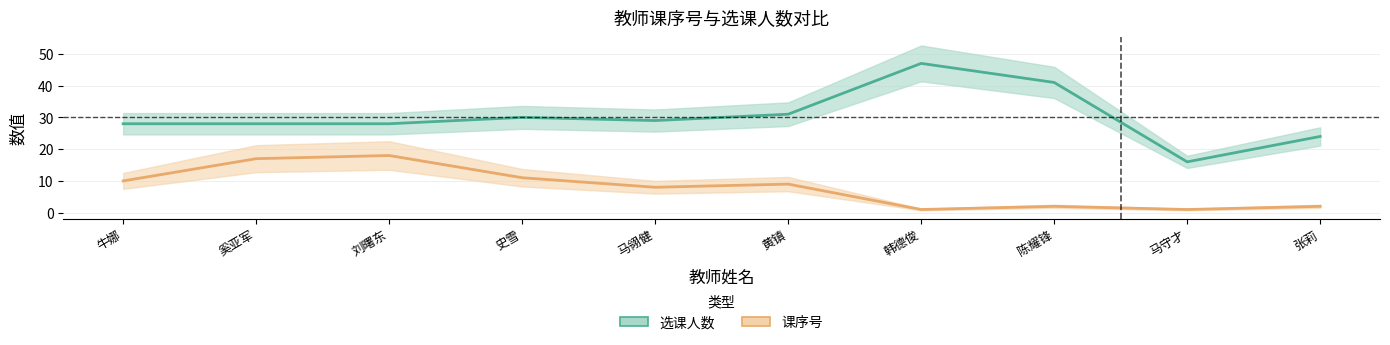

What is the label of the 6th point from the left?

黄镇